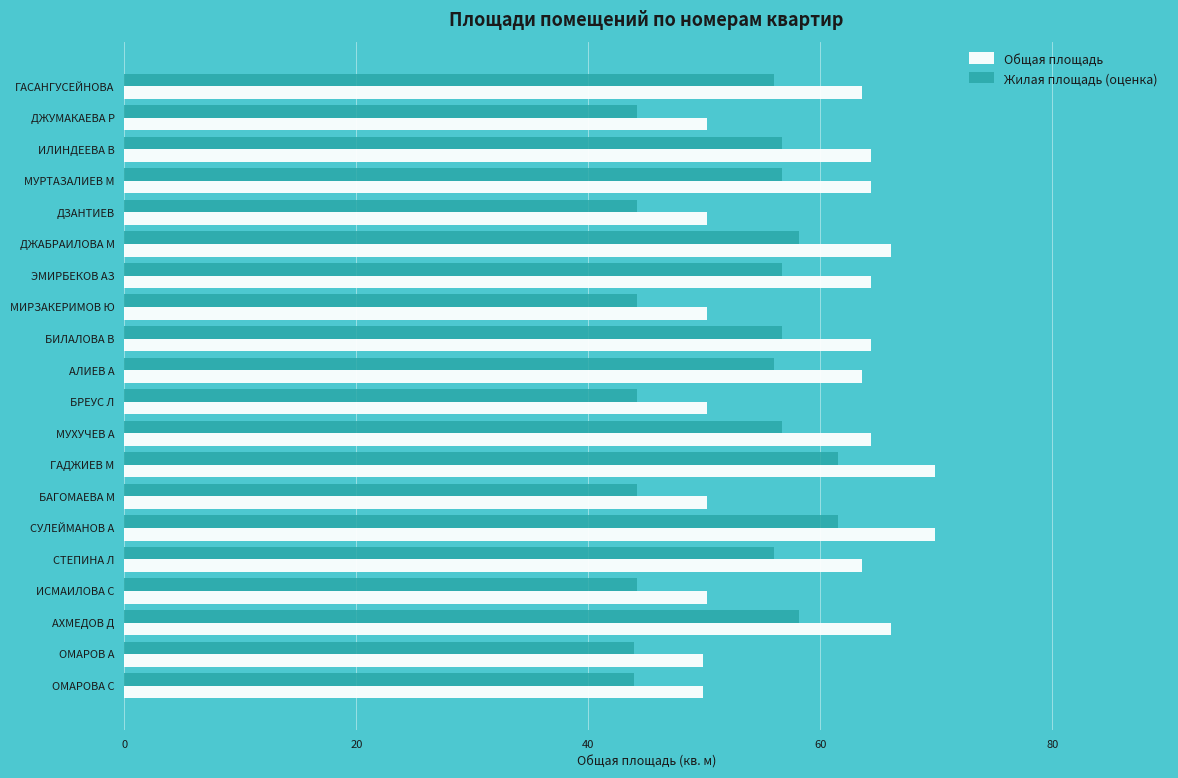

What is the minimum value for Общая площадь?

49.9